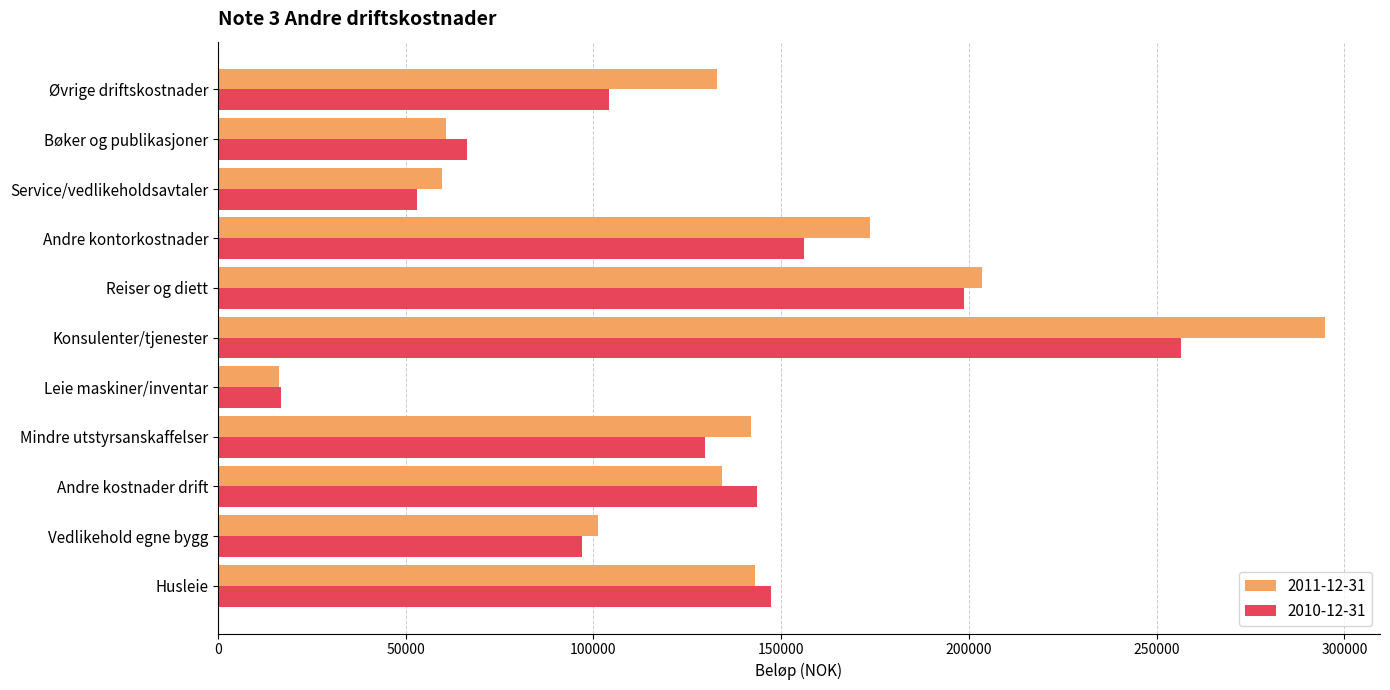

What are all the series names shown in the legend?

2011-12-31, 2010-12-31